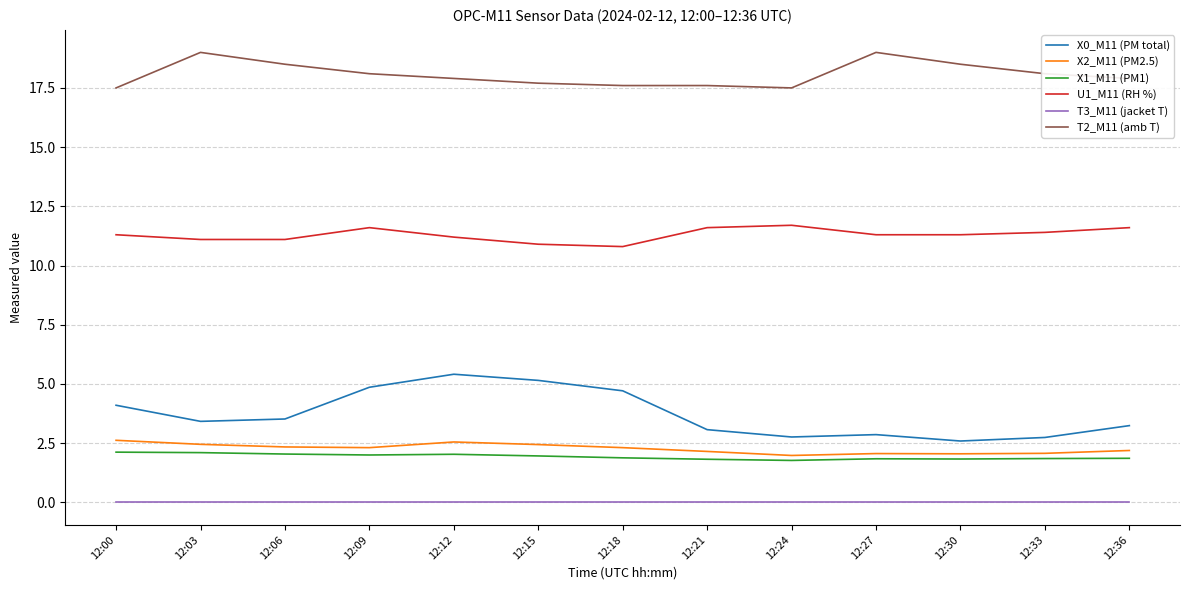

At 12:12, list the series in order from smallest to largest.

T3_M11 (jacket T), X1_M11 (PM1), X2_M11 (PM2.5), X0_M11 (PM total), U1_M11 (RH %), T2_M11 (amb T)